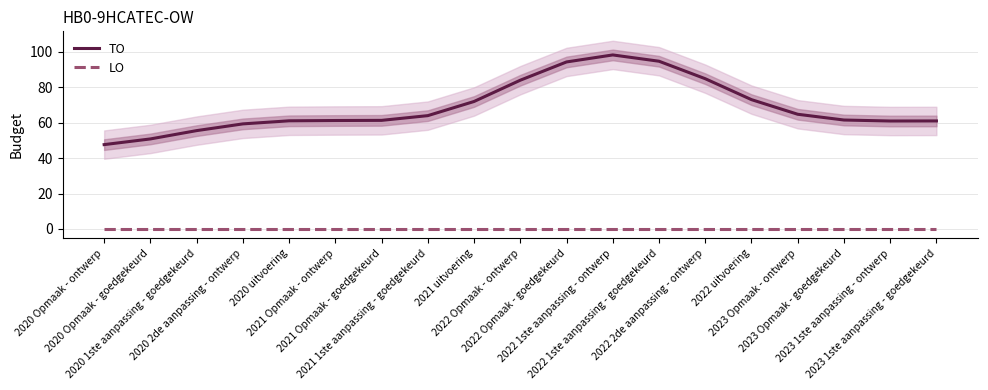

At which label does TO reach its peak?

2022 1ste aanpassing - ontwerp